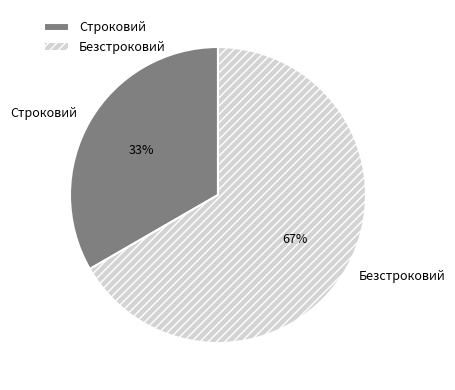

Does Строковий account for over 50% of the chart?

No